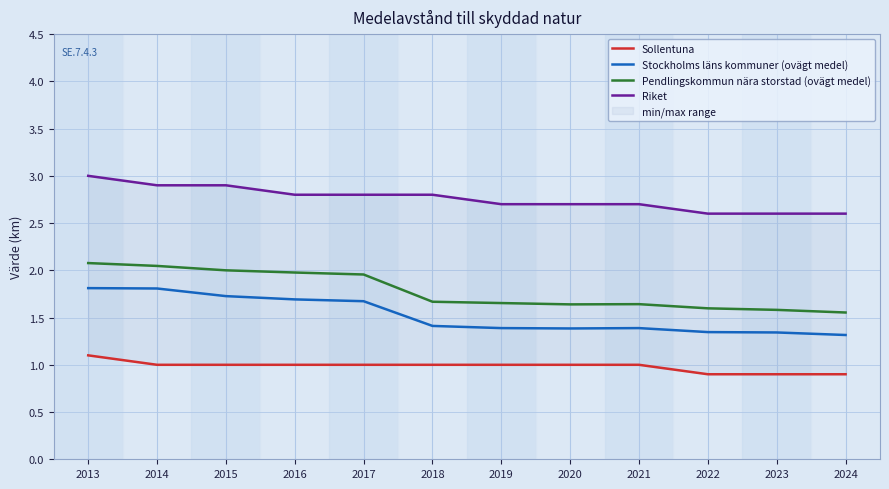

What is the greatest value displayed?

3.0